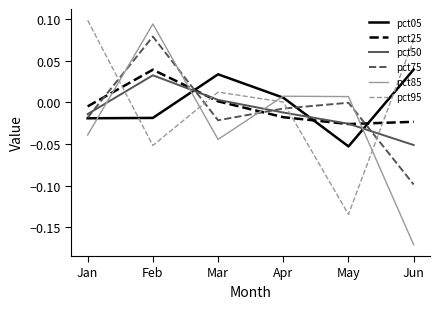

True or false: pct75 and pct50 intersect in this chart.

True